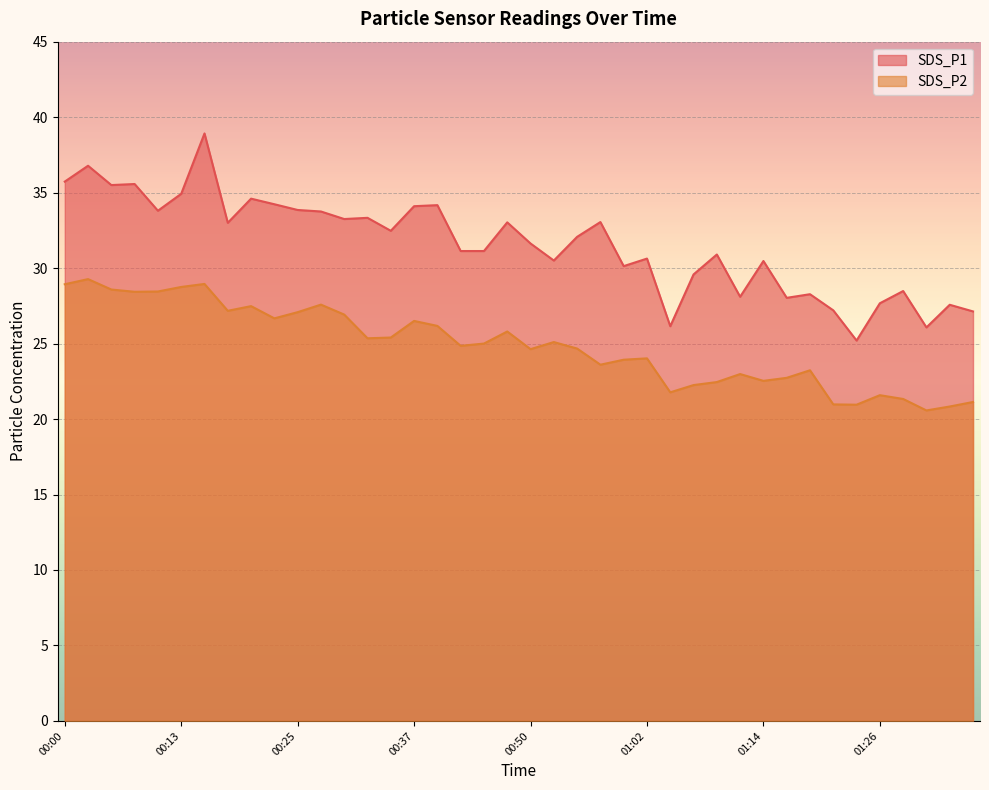

How many lines are shown in the chart?

2